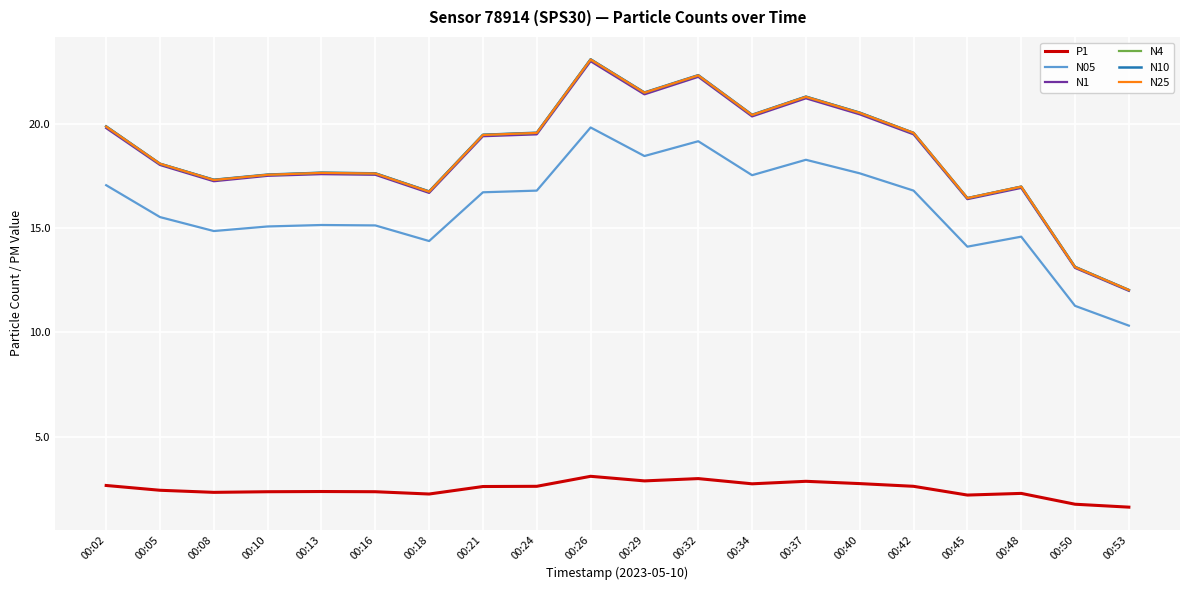

What is the highest value of the N4 series?

23.1